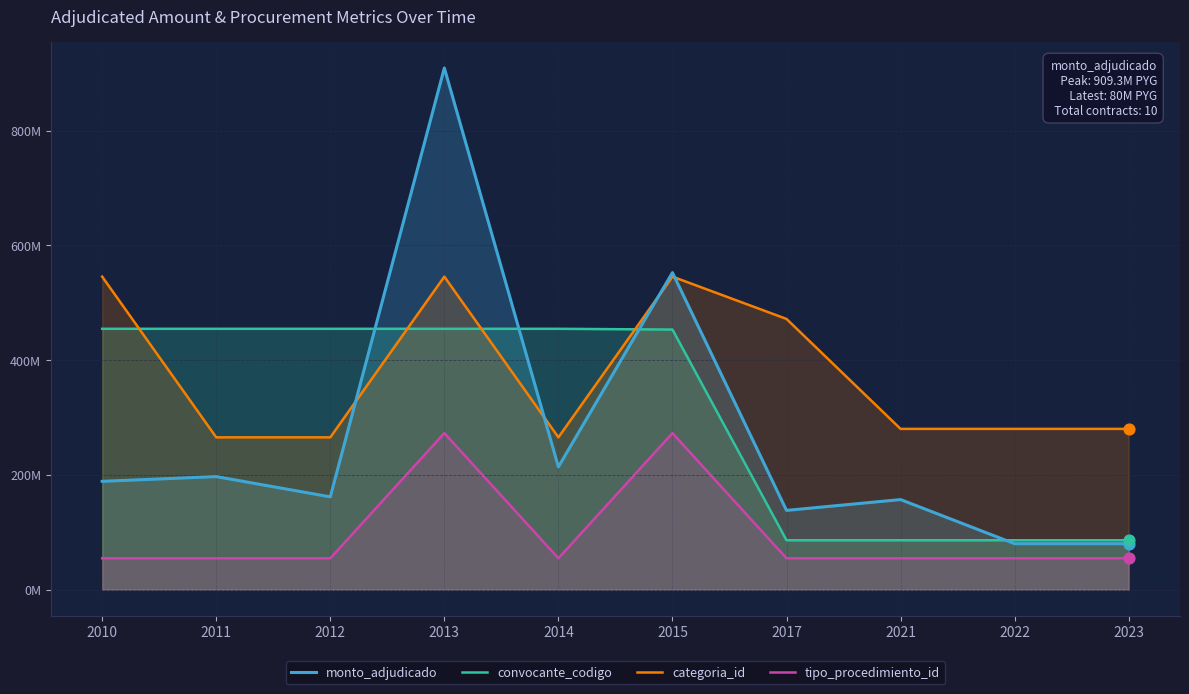

Which series contains the lowest Y value?

tipo_procedimiento_id